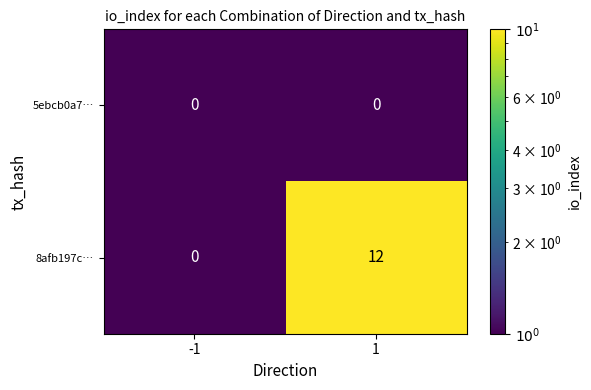

Reading left to right, extract all data points from this chart.

5ebcb0a7…: 0	0
8afb197c…: 0	12